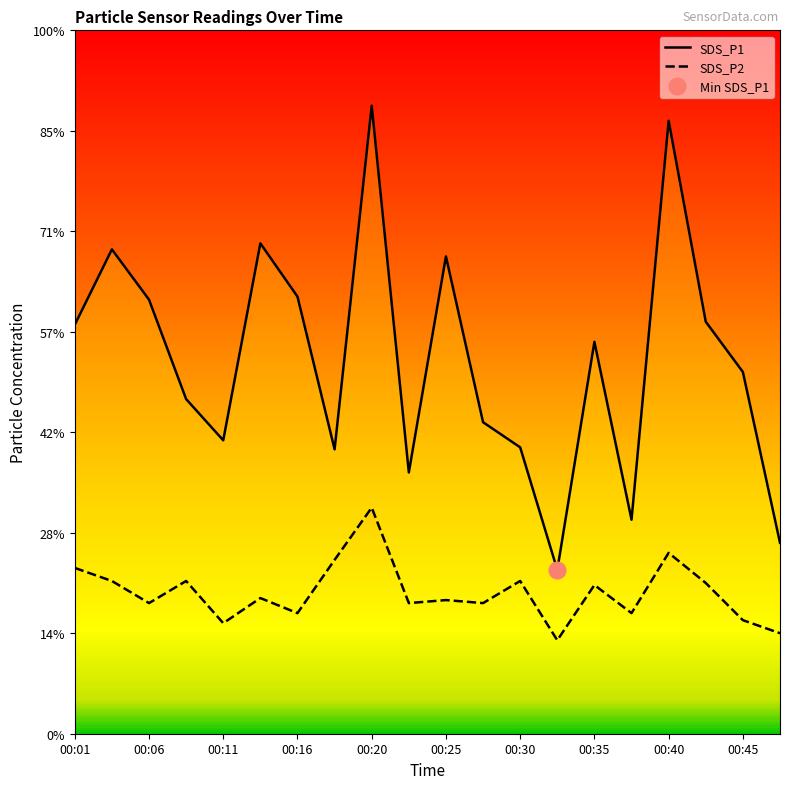

Reading right to left, what are all the values shown in this chart?

SDS_P1: 1.9	3.6	4.1	6.1	2.1	3.9	1.6	2.9	3.1	4.8	2.6	6.2	2.8	4.3	4.9	2.9	3.3	4.3	4.8	4.1
SDS_P2: 1.0	1.1	1.5	1.8	1.2	1.5	0.9	1.5	1.3	1.3	1.3	2.2	1.7	1.2	1.4	1.1	1.5	1.3	1.5	1.6